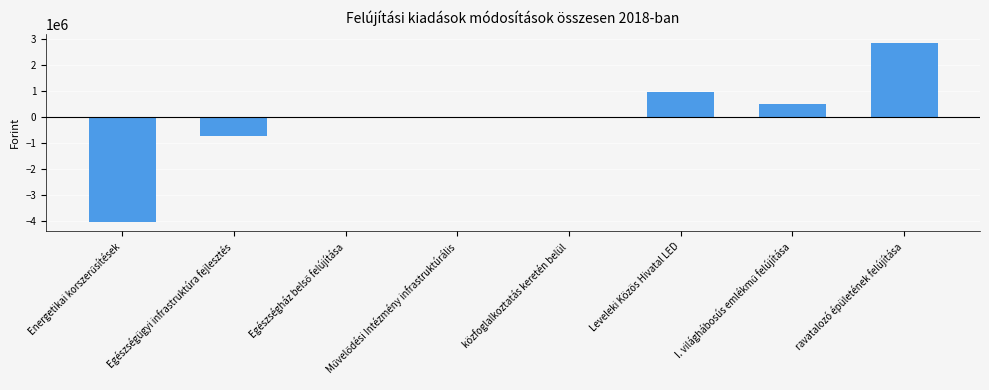

The chart shows a value of 3121004 at közfoglalkoztatás keretén belül. True or false?

False